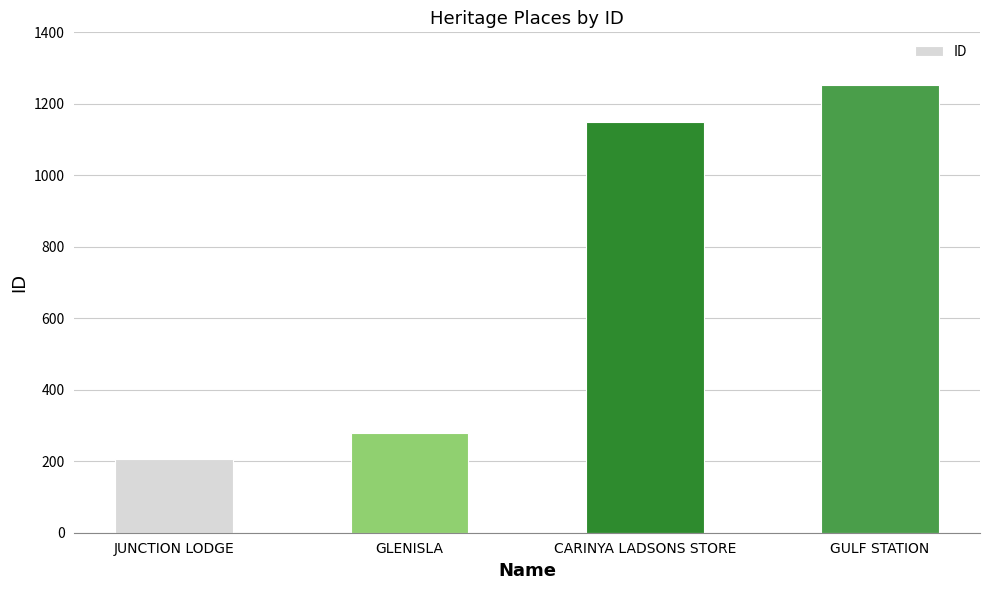

Where is the data nearest to the value 728?

CARINYA LADSONS STORE